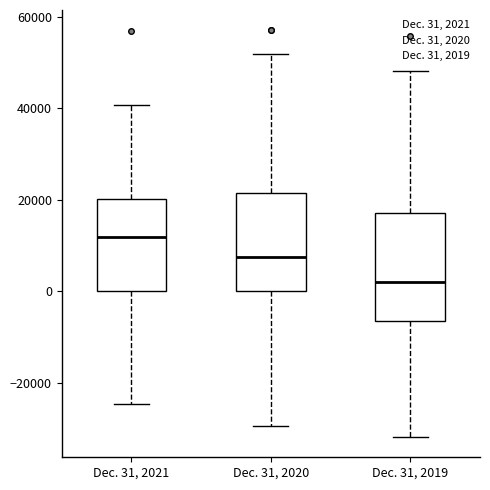

Reading left to right, read every box against the y-axis: the position of its median line, the range the box covers, and the ends of its whiskers. The values are not printed on the chart, so give them approximately, as read against the axis.

Dec. 31, 2021: median 12000, box 0 to 20000, whiskers -24000 to 40000
Dec. 31, 2020: median 8000, box 0 to 22000, whiskers -30000 to 52000
Dec. 31, 2019: median 2000, box -6000 to 18000, whiskers -32000 to 48000